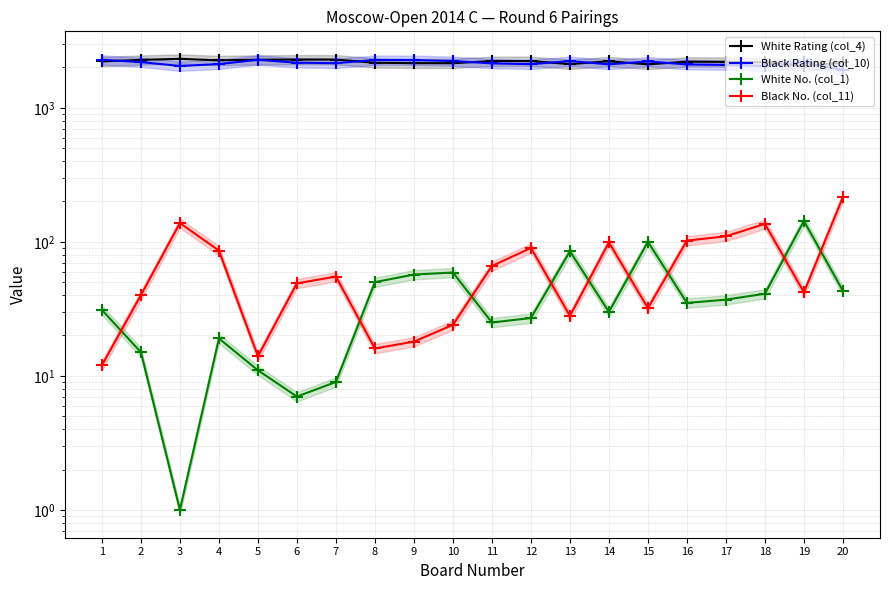

The value of White No. (col_1) at 8 is 67. True or false?

False